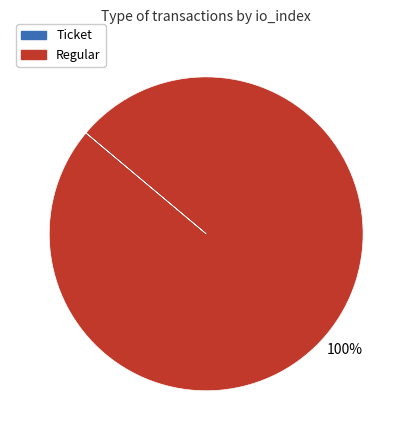

What is the largest slice in the pie chart?

Regular